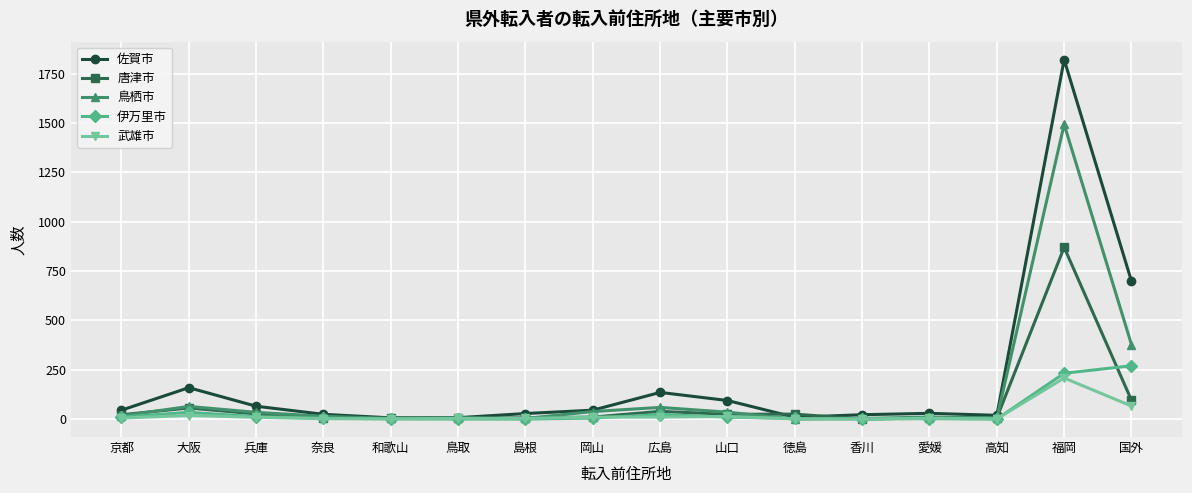

Which series has the widest spread of values?

佐賀市